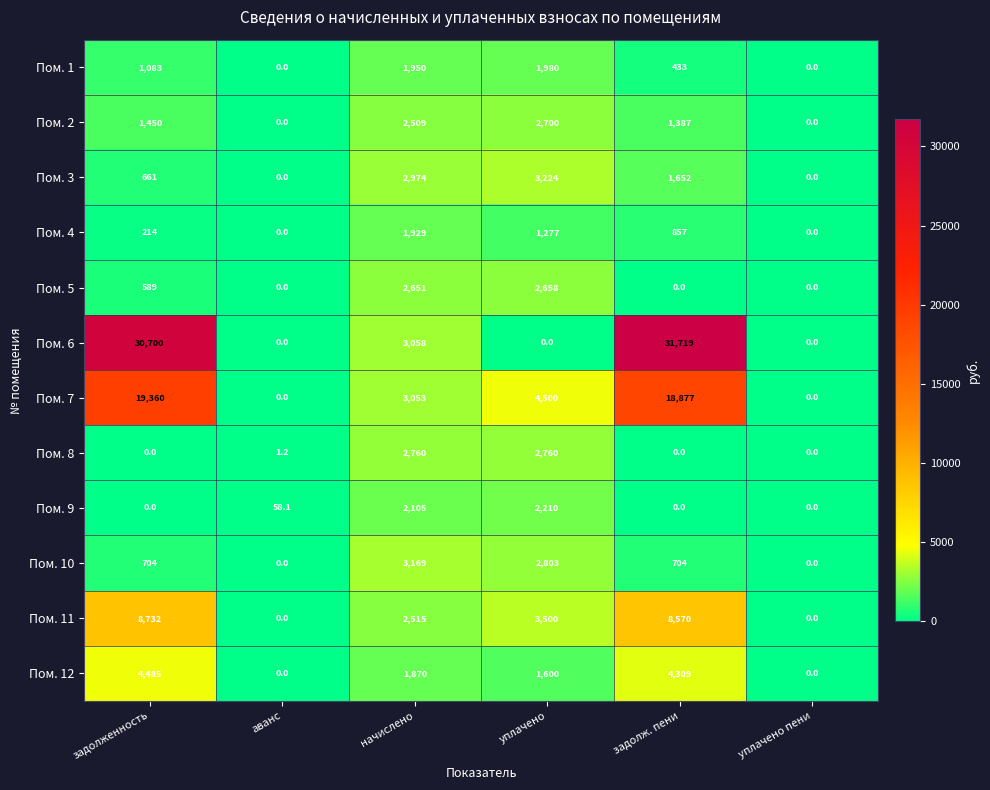

Rank the series at уплачено from lowest to highest value.

Пом. 6, Пом. 4, Пом. 12, Пом. 1, Пом. 9, Пом. 5, Пом. 2, Пом. 8, Пом. 10, Пом. 3, Пом. 11, Пом. 7